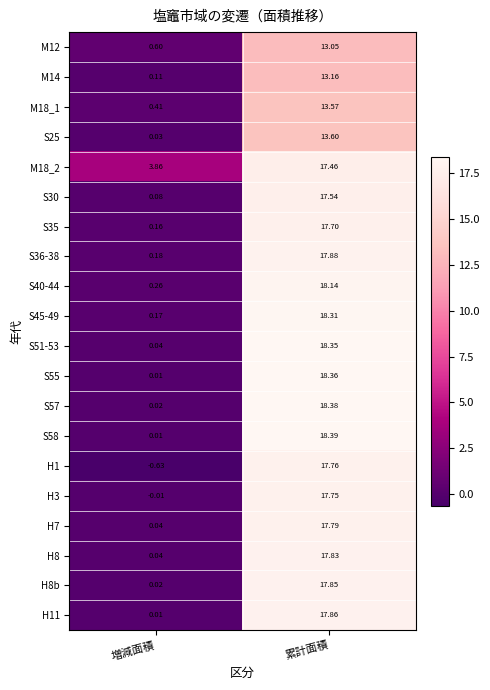

Rank the categories by M18_2 value from highest to lowest.

累計面積, 増減面積